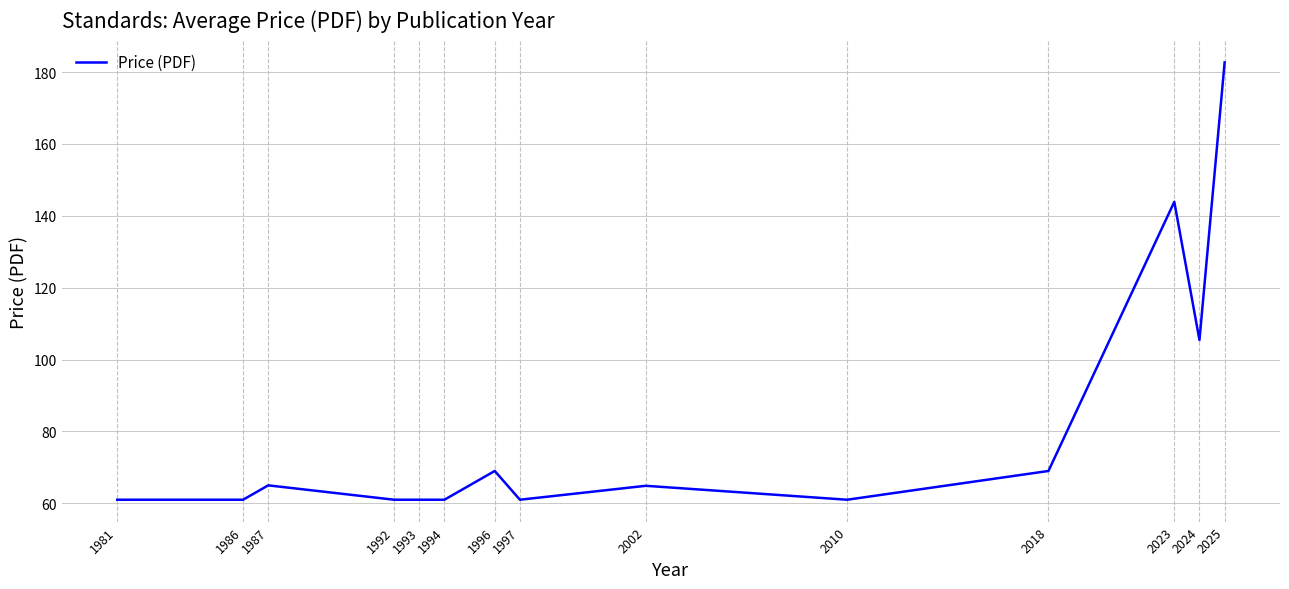

What is the difference between the values at 1981 and 2025?

121.7